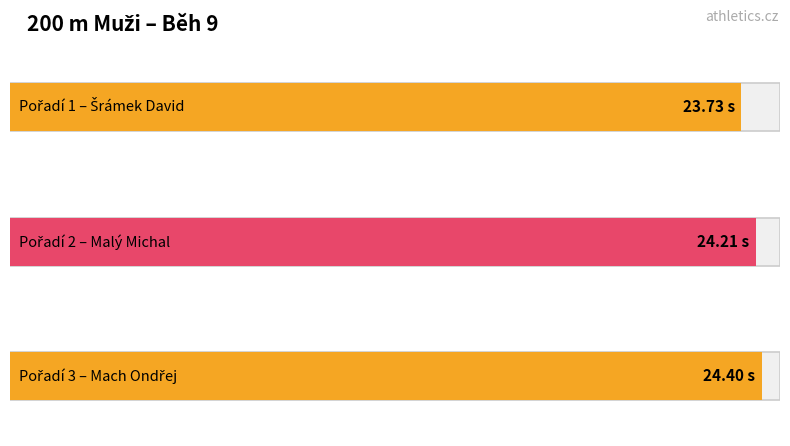

What is the maximum value shown in the chart?

24.4